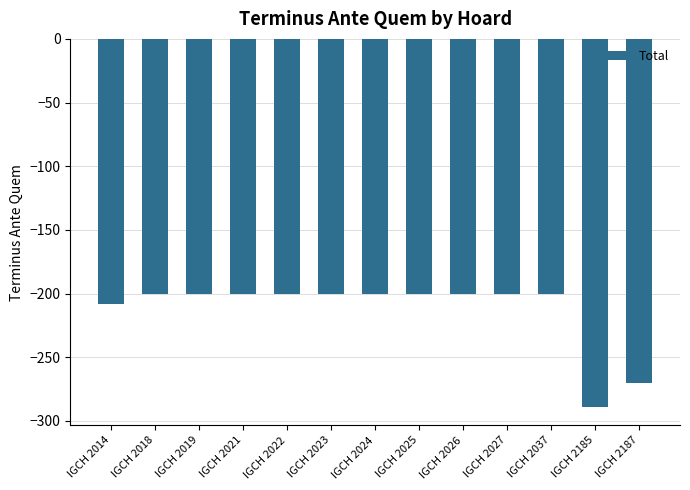

What is the minimum value shown in the chart?

-289